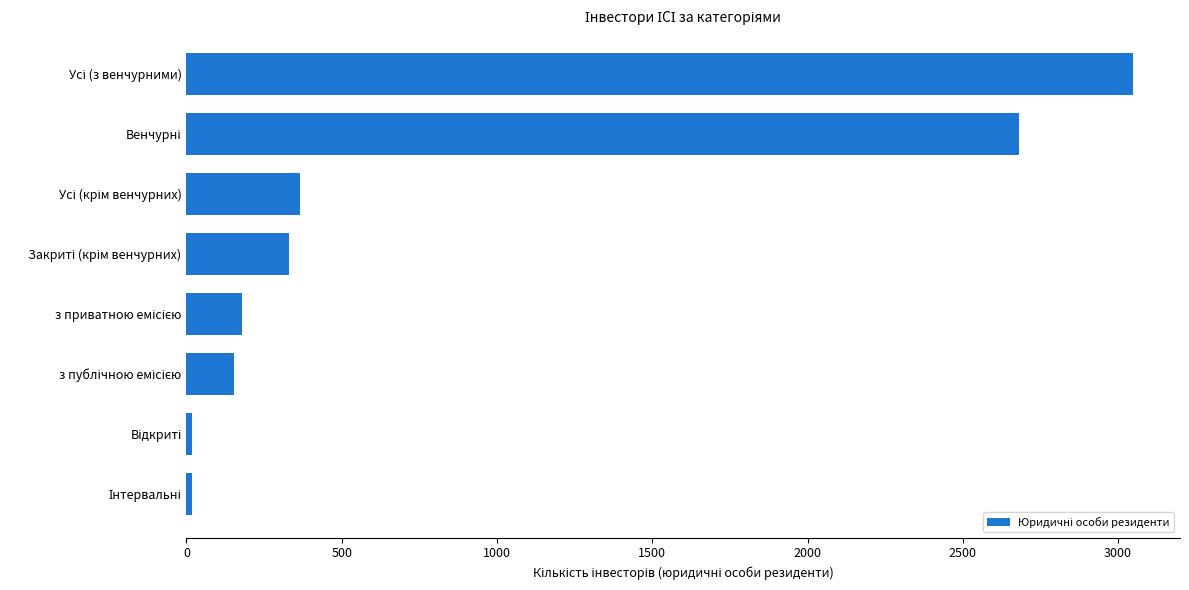

What is the difference between the maximum and minimum values?

3030